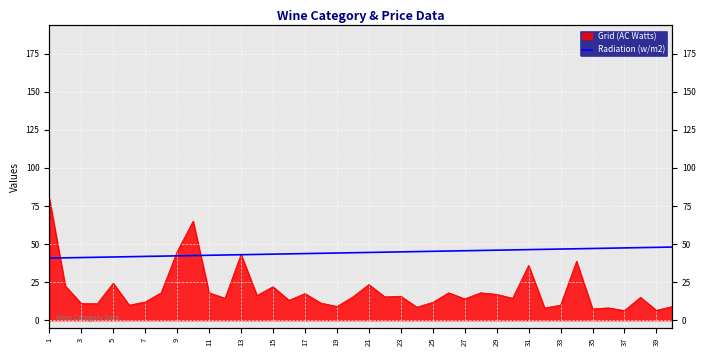

What is the change in value from 39 to 33?

+2.6